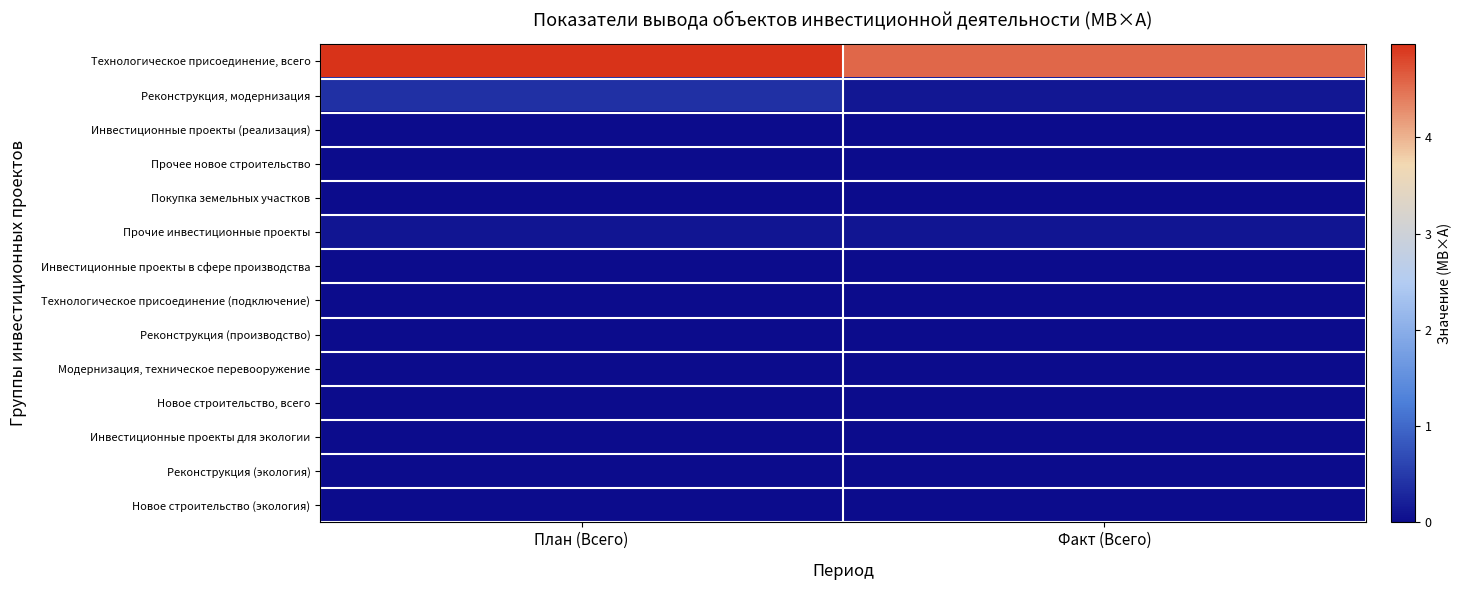

Reading right to left, extract all data points from this chart.

Технологическое присоединение, всего: Факт (Всего)=4.6	План (Всего)=5.0
Реконструкция, модернизация: Факт (Всего)=0.1	План (Всего)=0.4
Инвестиционные проекты (реализация): Факт (Всего)=0.0	План (Всего)=0.0
Прочее новое строительство: Факт (Всего)=0.0	План (Всего)=0.0
Покупка земельных участков: Факт (Всего)=0.0	План (Всего)=0.0
Прочие инвестиционные проекты: Факт (Всего)=0.1	План (Всего)=0.1
Инвестиционные проекты в сфере производства: Факт (Всего)=0.0	План (Всего)=0.0
Технологическое присоединение (подключение): Факт (Всего)=0.0	План (Всего)=0.0
Реконструкция (производство): Факт (Всего)=0.0	План (Всего)=0.0
Модернизация, техническое перевооружение: Факт (Всего)=0.0	План (Всего)=0.0
Новое строительство, всего: Факт (Всего)=0.0	План (Всего)=0.0
Инвестиционные проекты для экологии: Факт (Всего)=0.0	План (Всего)=0.0
Реконструкция (экология): Факт (Всего)=0.0	План (Всего)=0.0
Новое строительство (экология): Факт (Всего)=0.0	План (Всего)=0.0